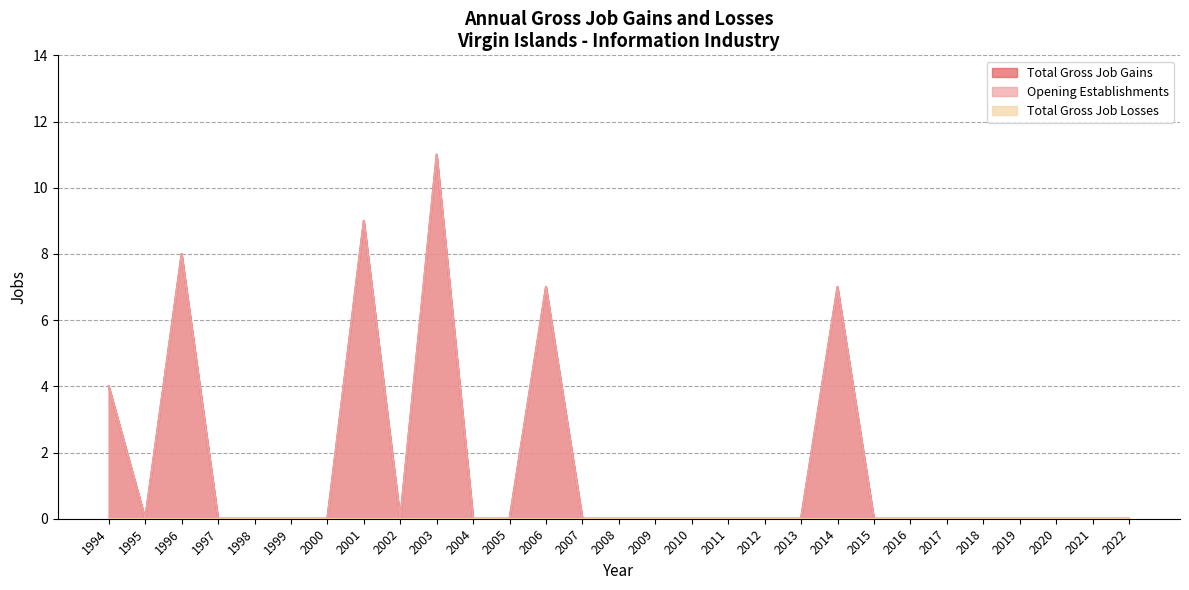

The value of Total Gross Job Gains at 2012 is 0. True or false?

True